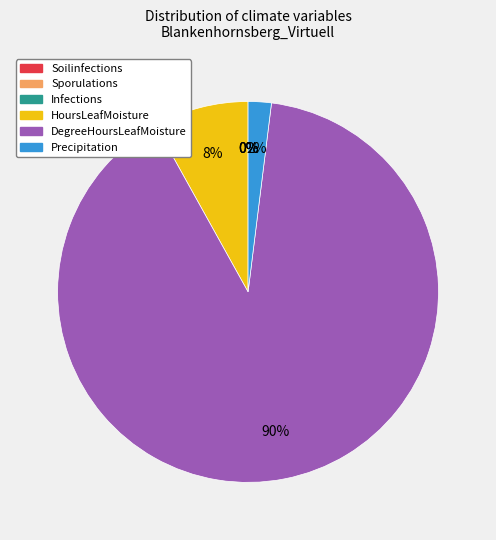

The HoursLeafMoisture slice represents 1% of the pie. True or false?

False